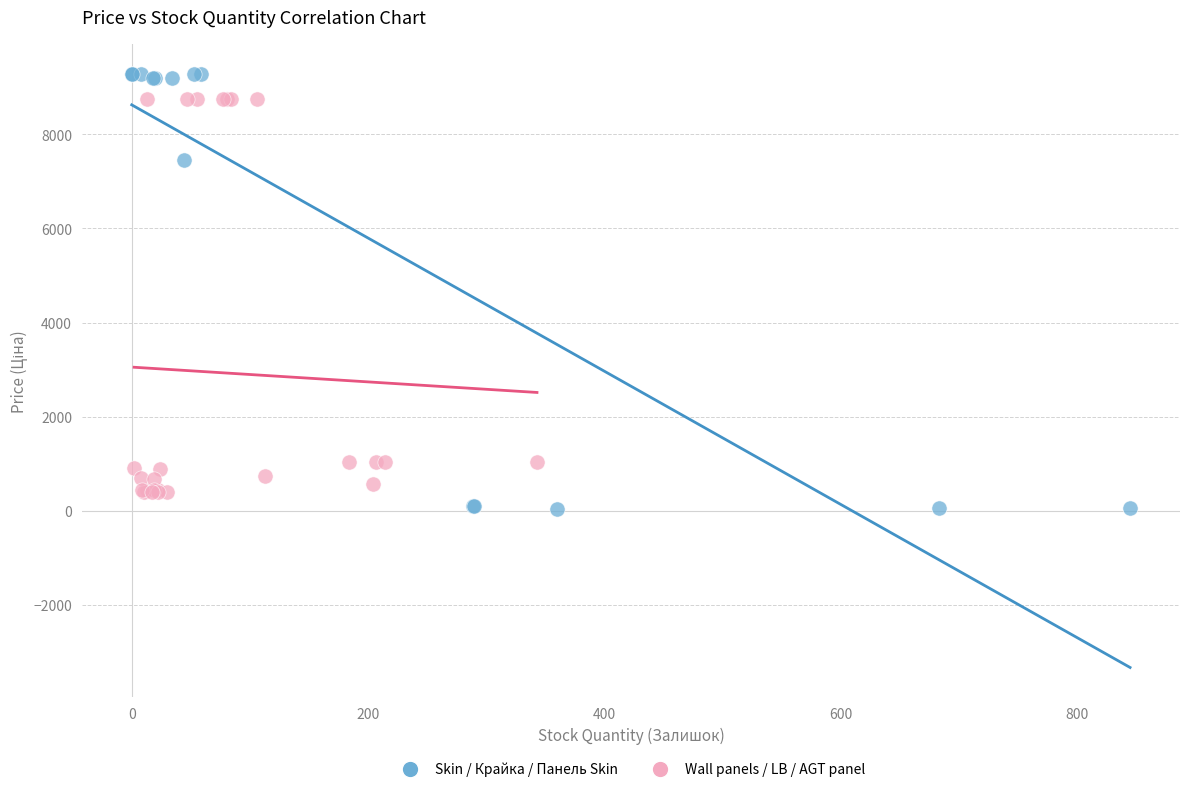

What are all the series names shown in the legend?

Skin / Крайка / Панель Skin, Wall panels / LB / AGT panel